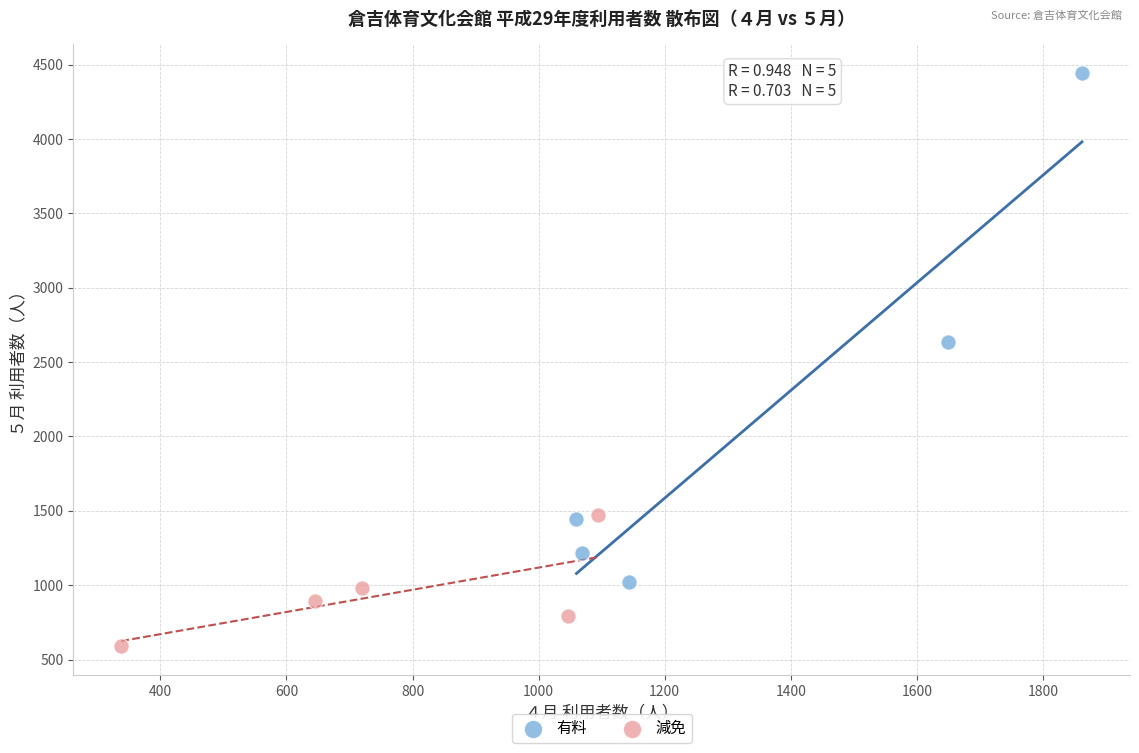

Which series reaches the minimum Y coordinate?

減免